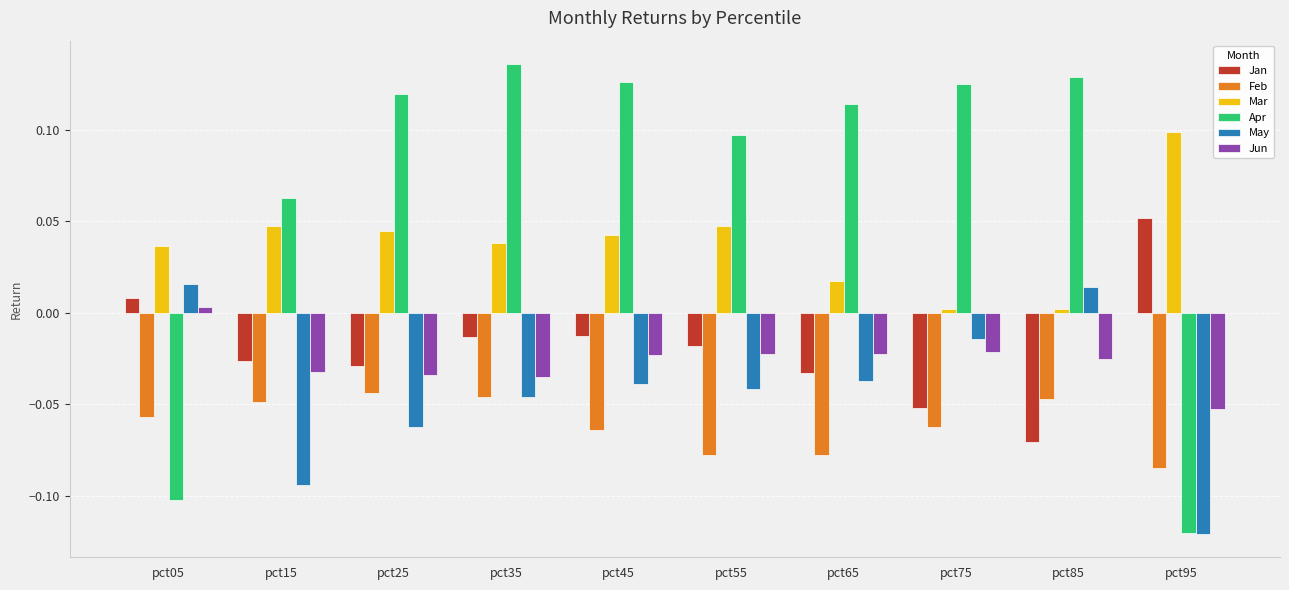

Where does the May series first go above 0?

pct05